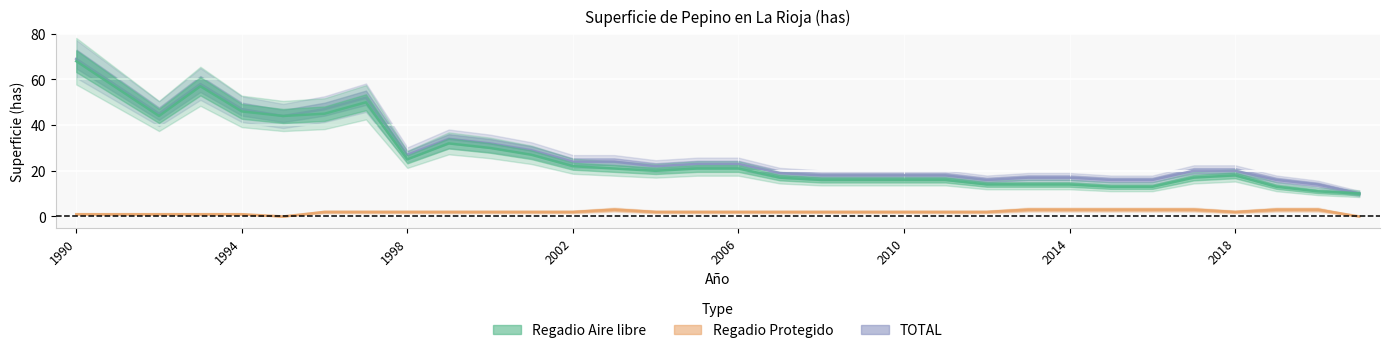

Which series changed the most between 1996 and 2017?

Regadio Aire libre